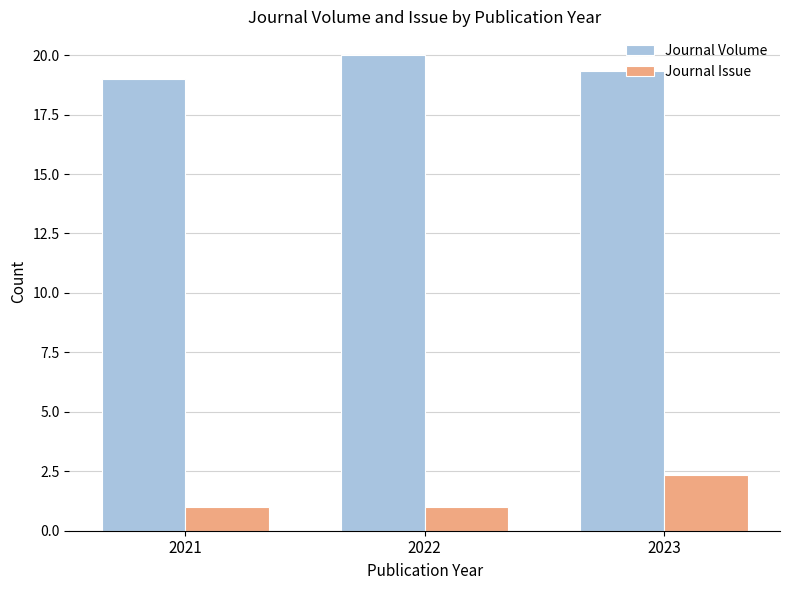

How many bars are there in each group?

2